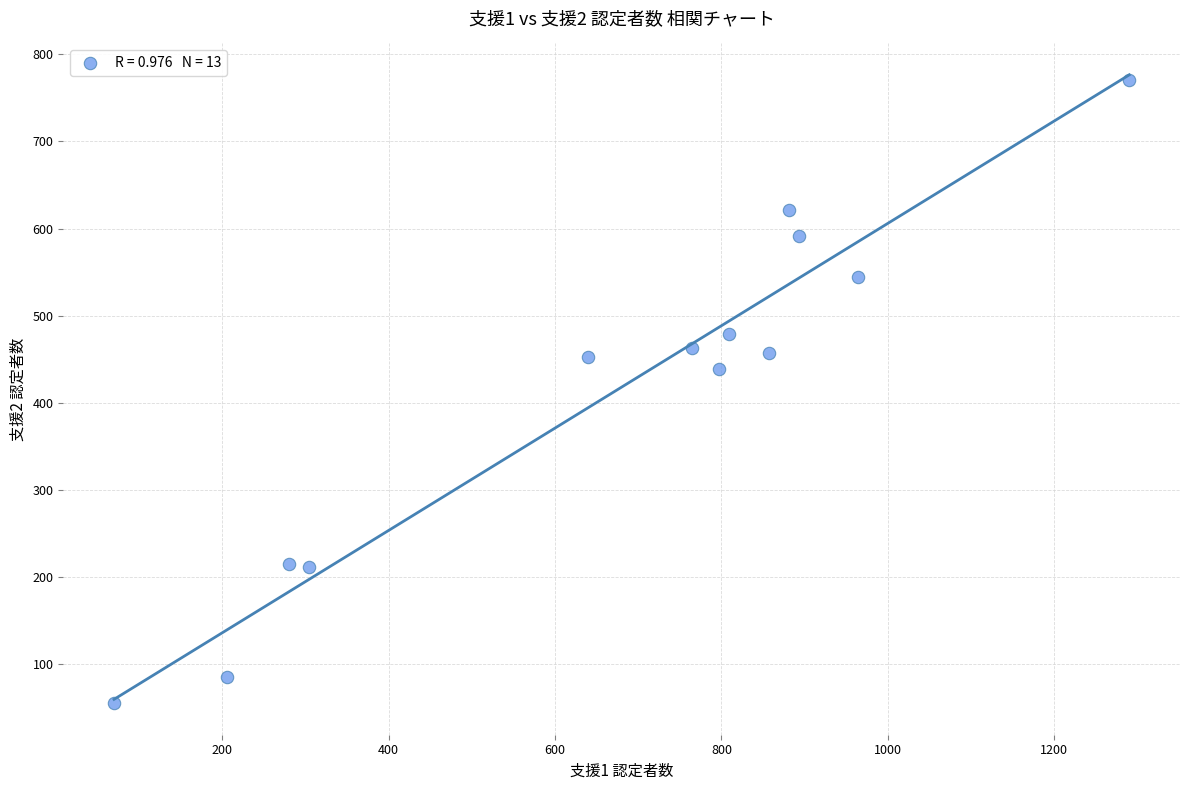

What is the range of Y values (max minus min)?

715